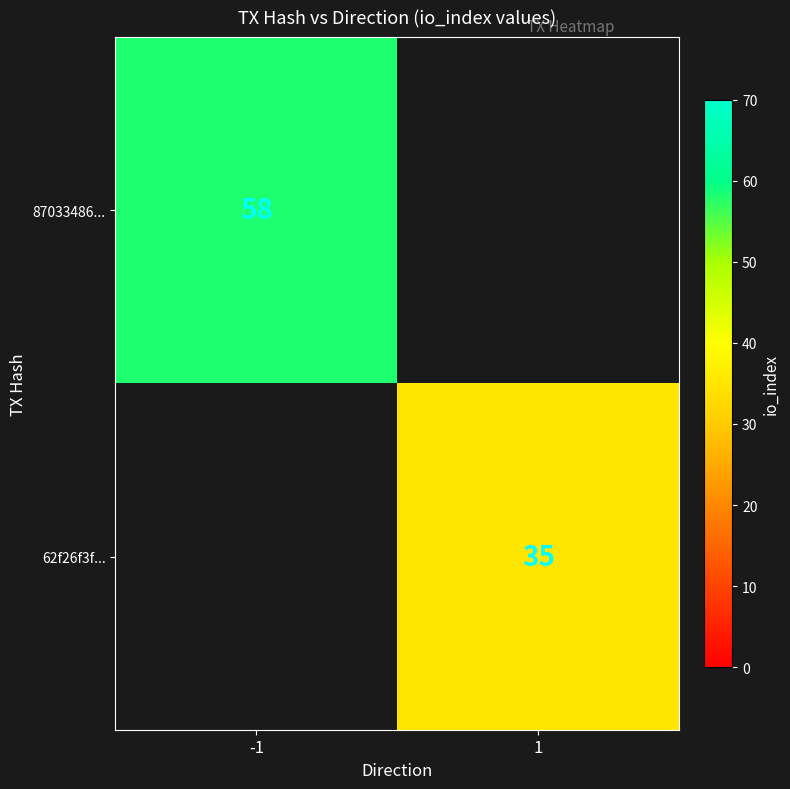

Is it true that 87033486... equals 17 at -1?

False